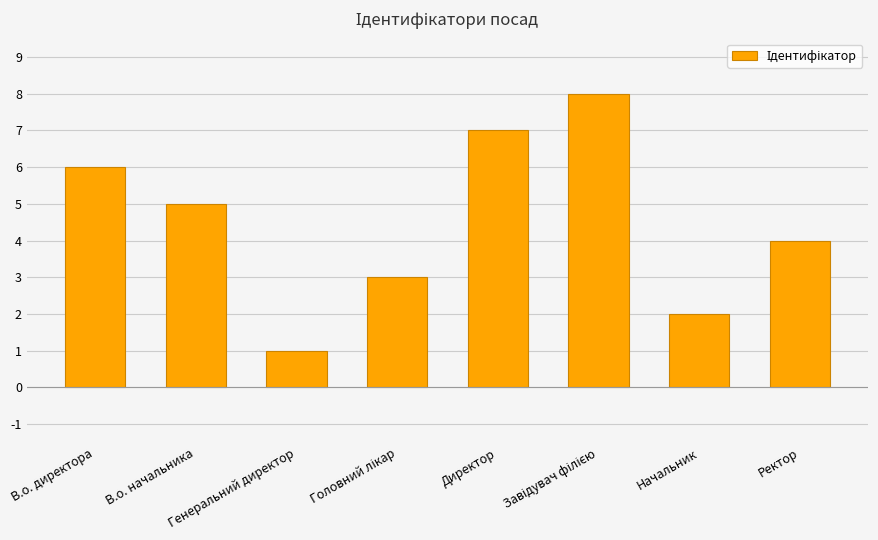

Reading left to right, extract all data points from this chart.

6	5	1	3	7	8	2	4